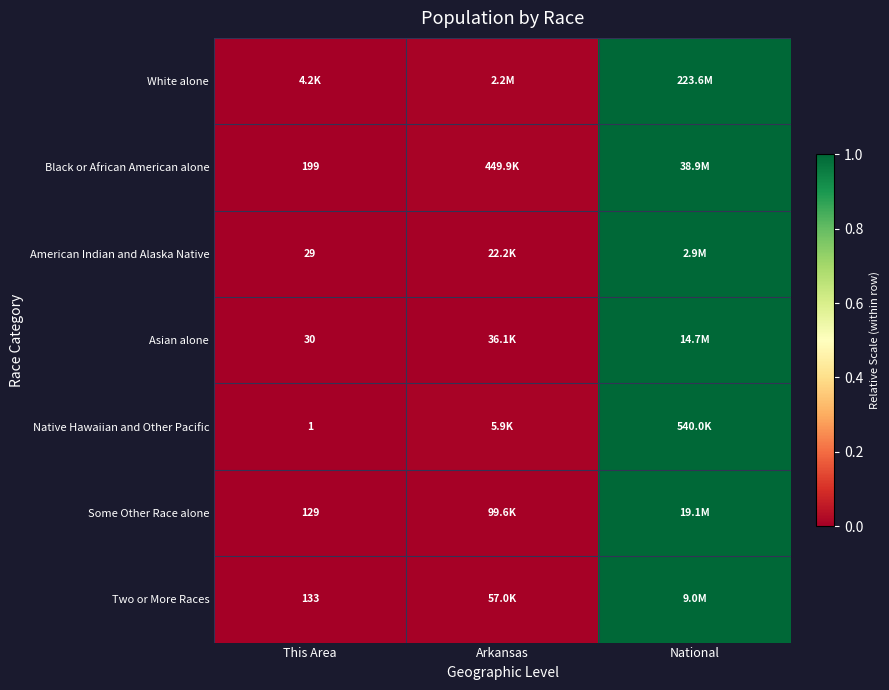

Which series has the widest spread of values?

White alone